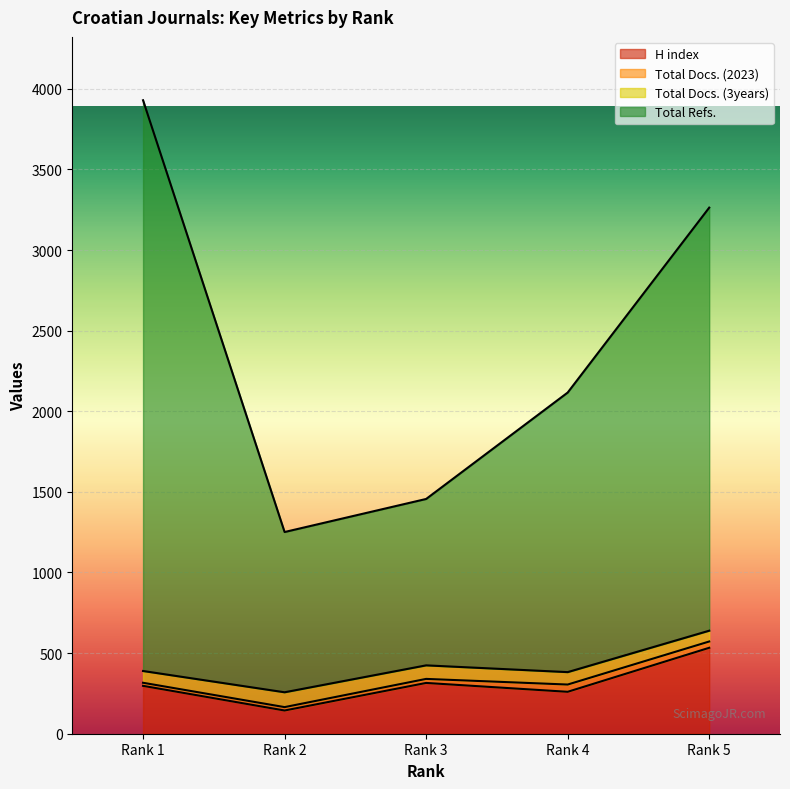

What are all the series names shown in the legend?

H index, Total Docs. (2023), Total Docs. (3years), Total Refs.